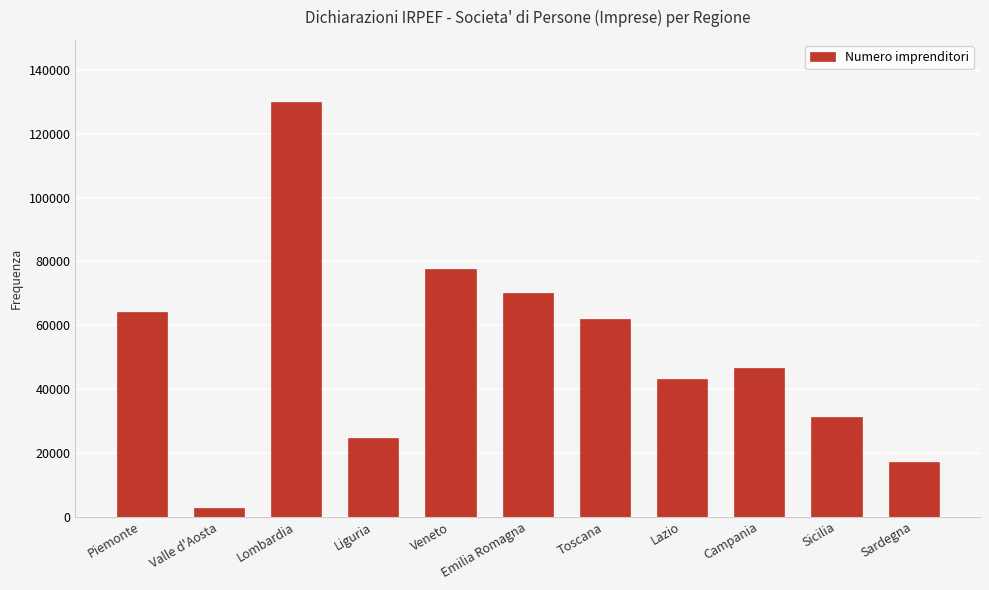

What is the change in value from Veneto to Lazio?

-34477